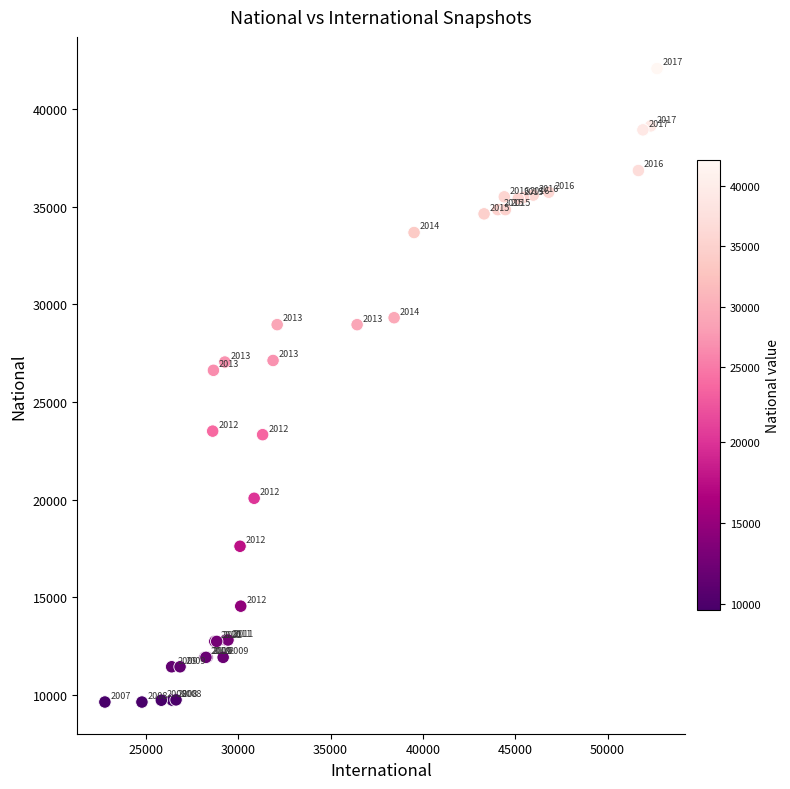

What Y value in the scatter plot is closest to 25850?

26618